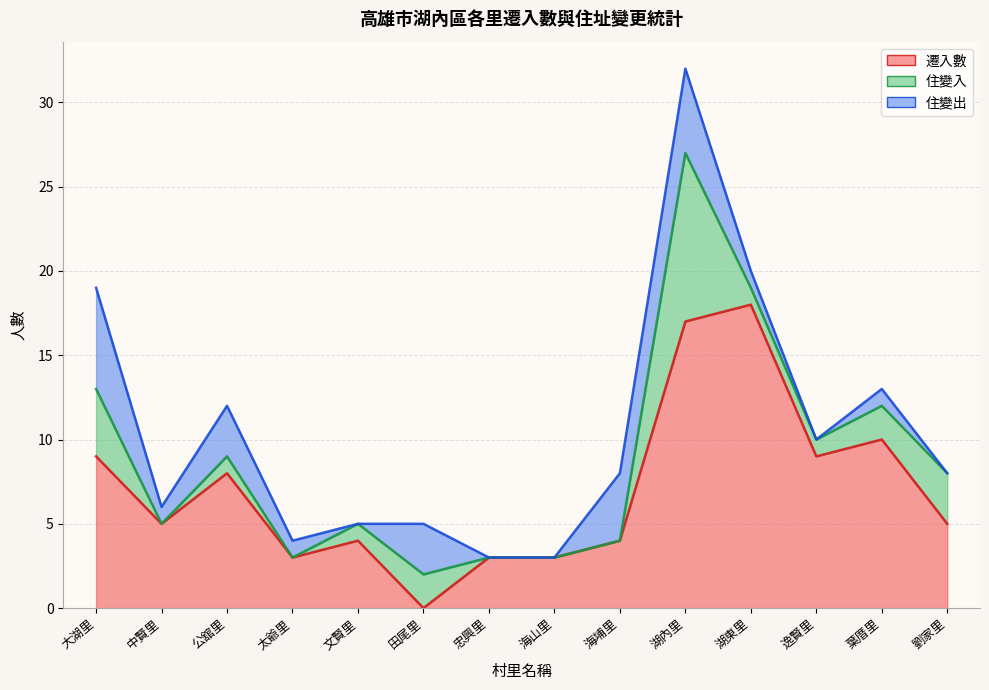

Which series changed the most between 大湖里 and 田尾里?

遷入數